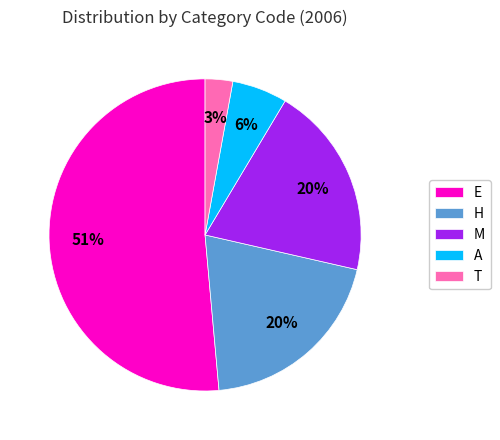

Do H and T together represent more than half of the pie?

No